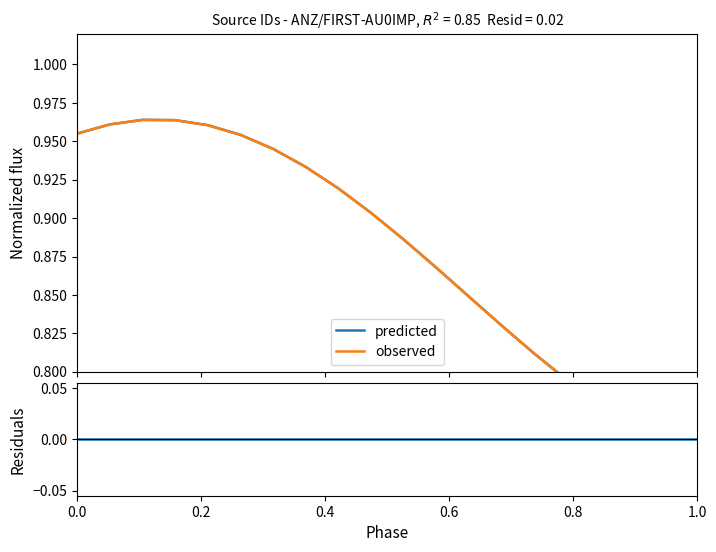

List the series in order of their peak value, lowest first.

residuals, predicted, observed